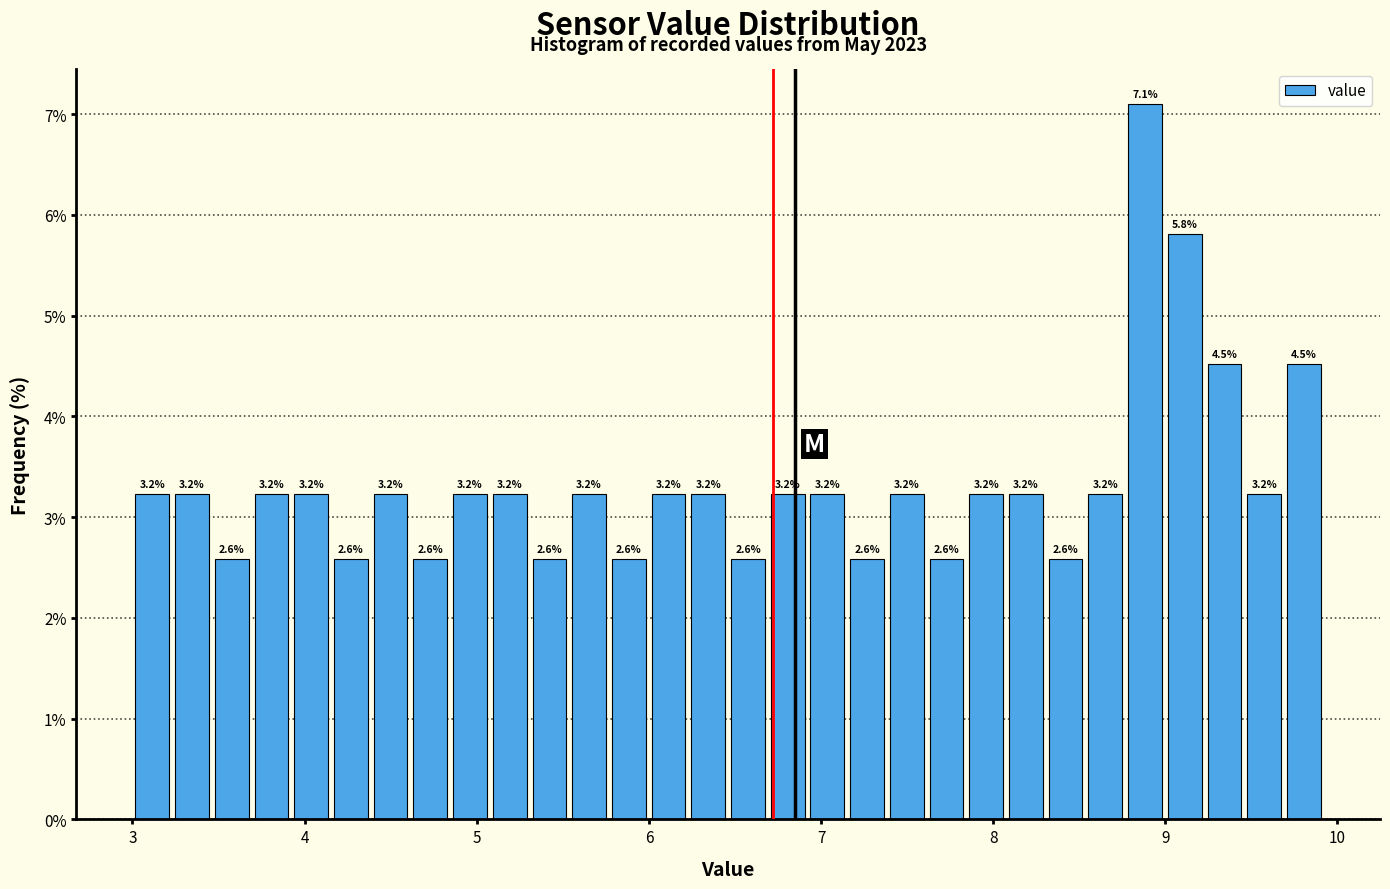

Read against the x-axis, roughly where is the centre of the tallest bar?

8.9